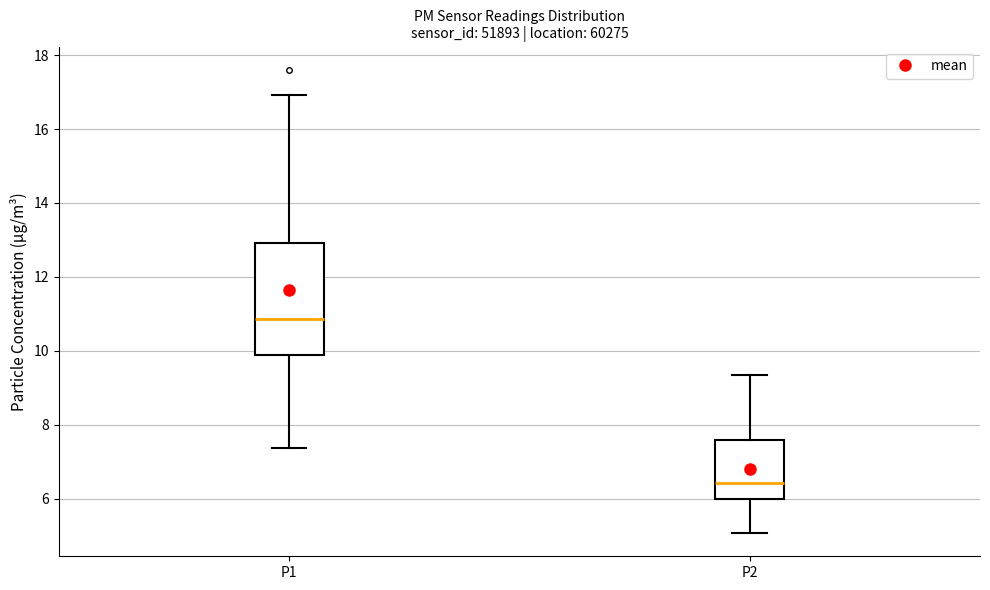

Where does the upper whisker of the box for P1 end on the y-axis? The values are not printed on the chart, so give them approximately, as read against the axis.

17.0